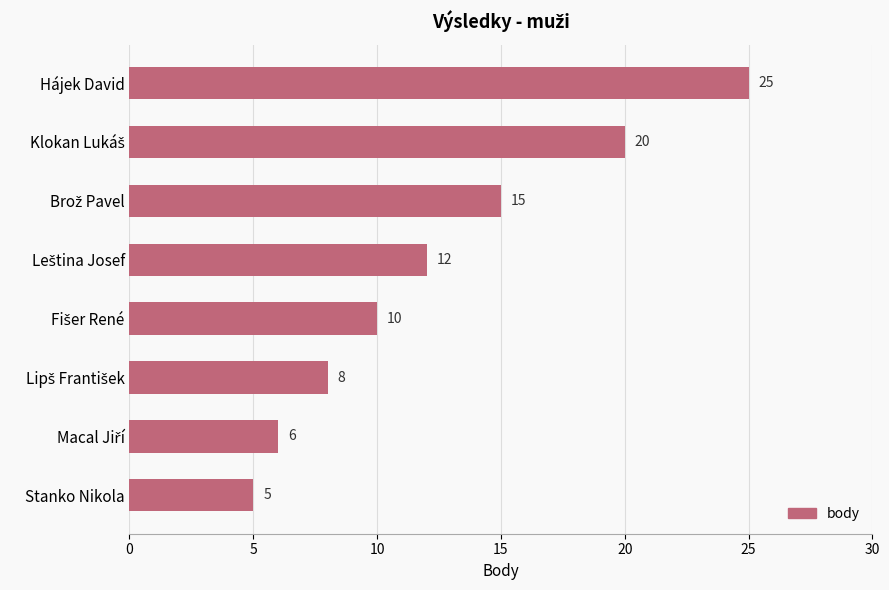

What is the difference between the maximum and second lowest values?

19